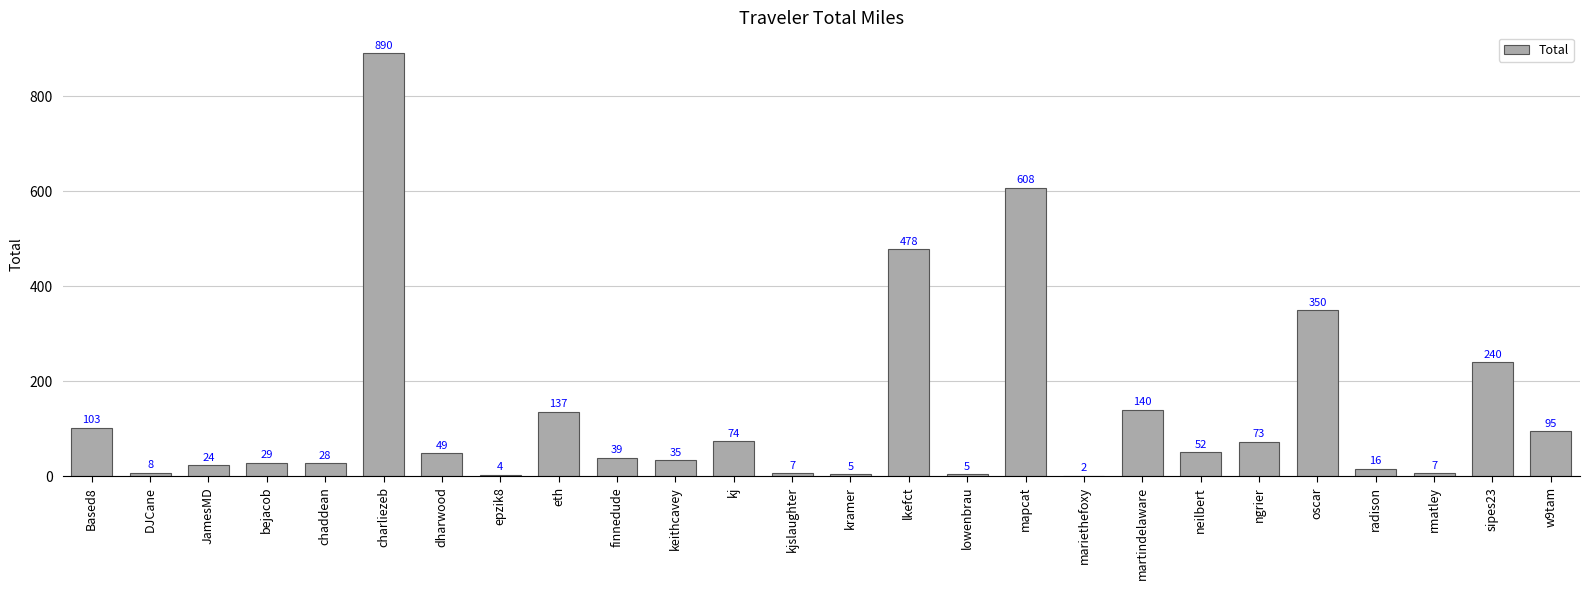

Approximately how many times larger is the value at chaddean compared to epzik8?

7.6